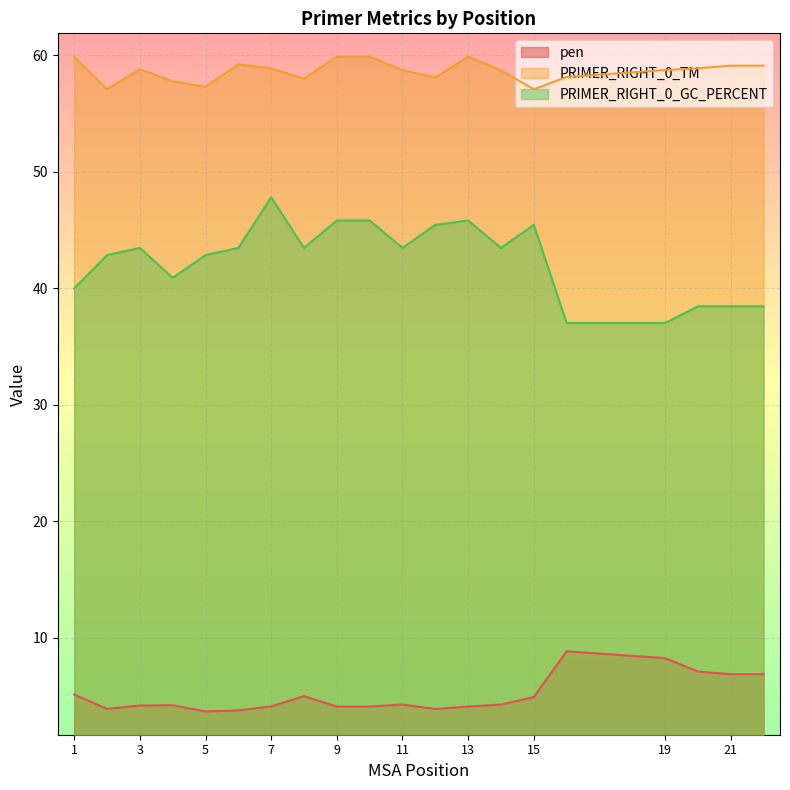

What is the value of the PRIMER_RIGHT_0_GC_PERCENT point at the 18th from the left?

38.5